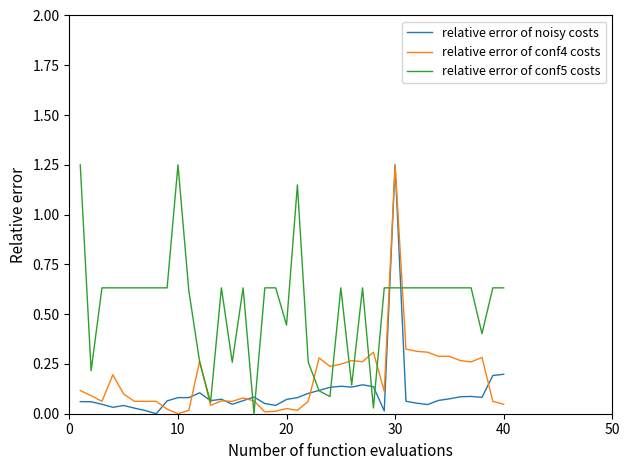

Which series has the largest total across all categories?

relative error of conf5 costs